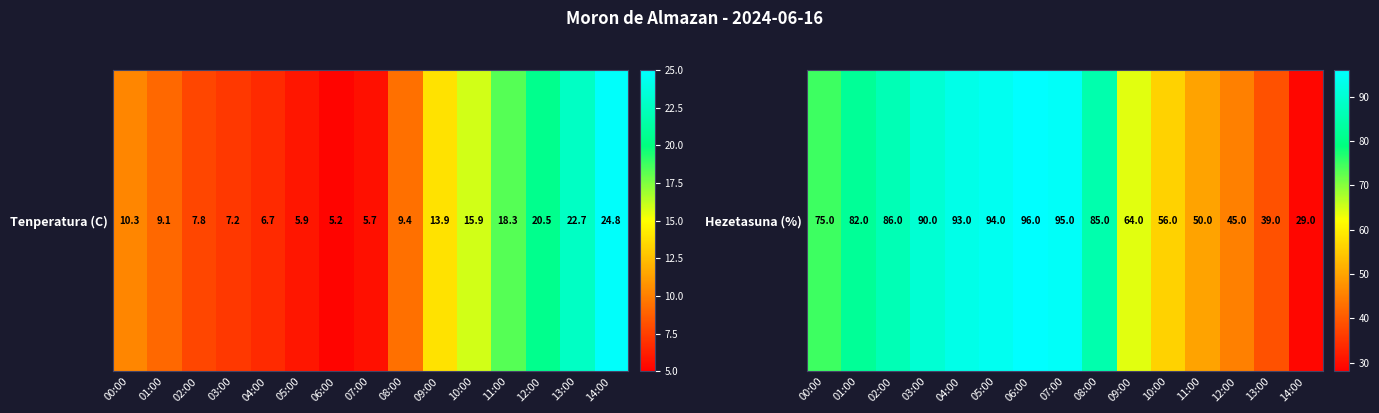

What is the change in value from 03:00 to 14:00?

-61